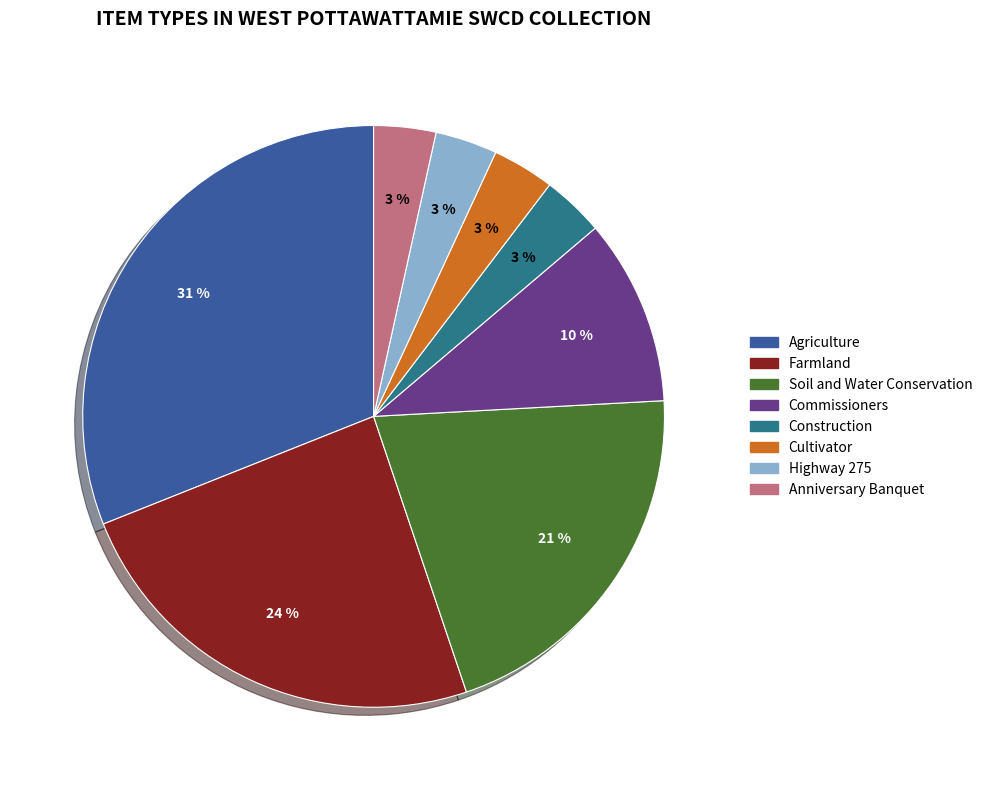

How many slices are in this pie chart?

8